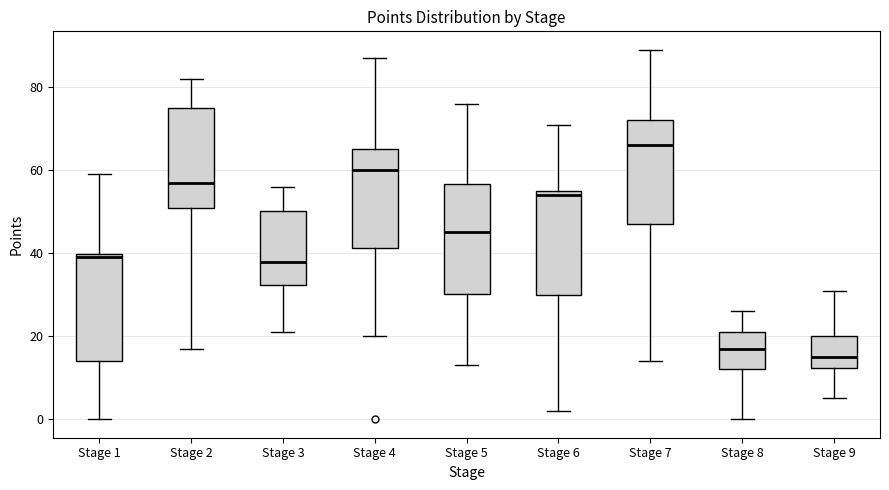

Reading left to right, read every box against the y-axis: the position of its median line, the range the box covers, and the ends of its whiskers. The values are not printed on the chart, so give them approximately, as read against the axis.

Stage 1: median 40 (just below the box's upper edge), box 14 to 40, whiskers 0 to 60
Stage 2: median 58, box 52 to 76, whiskers 18 to 82
Stage 3: median 38, box 32 to 50, whiskers 22 to 56
Stage 4: median 60, box 42 to 66, whiskers 20 to 88
Stage 5: median 46, box 30 to 56, whiskers 14 to 76
Stage 6: median 54, box 30 to 56, whiskers 2 to 72
Stage 7: median 66, box 48 to 72, whiskers 14 to 90
Stage 8: median 18, box 12 to 22, whiskers 0 to 26
Stage 9: median 16, box 12 to 20, whiskers 6 to 32